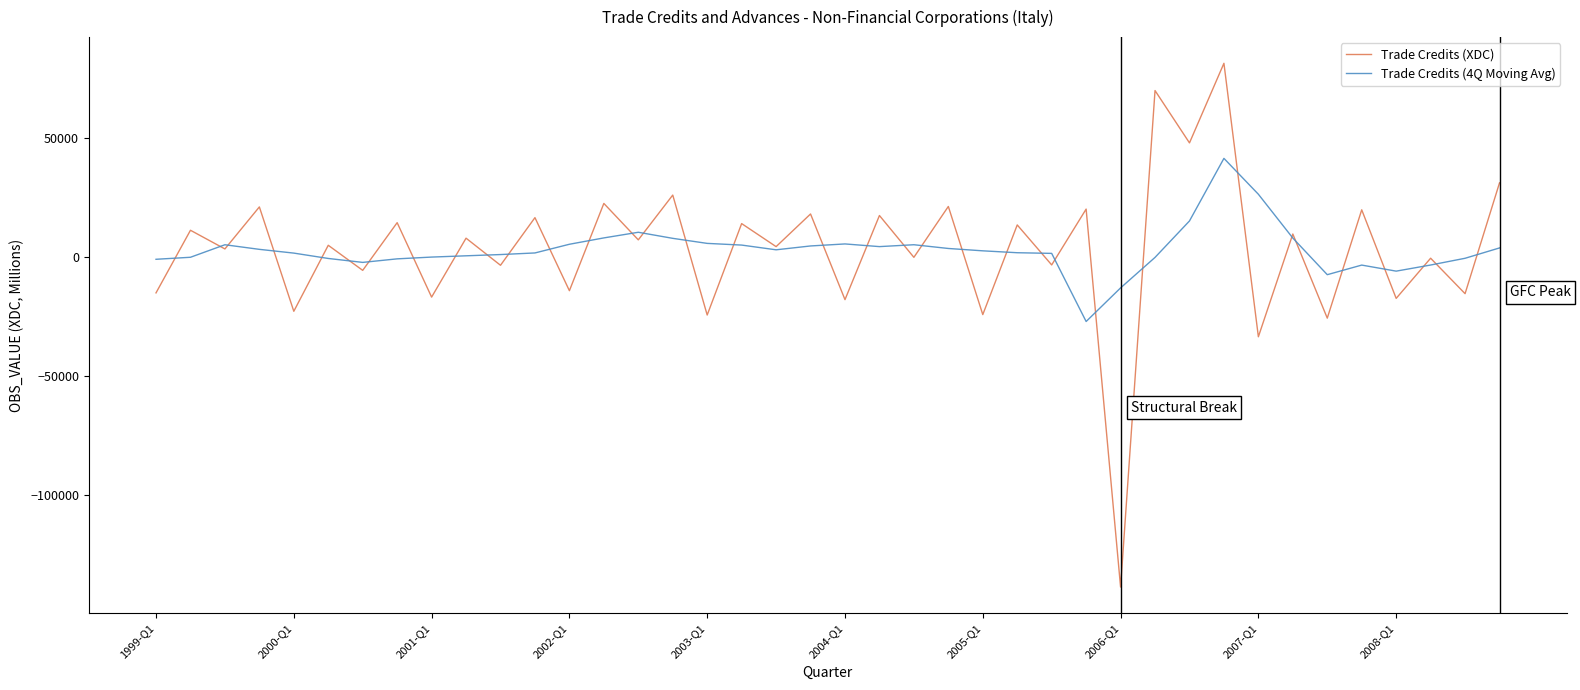

What is the minimum value shown in the chart?

-138508.0